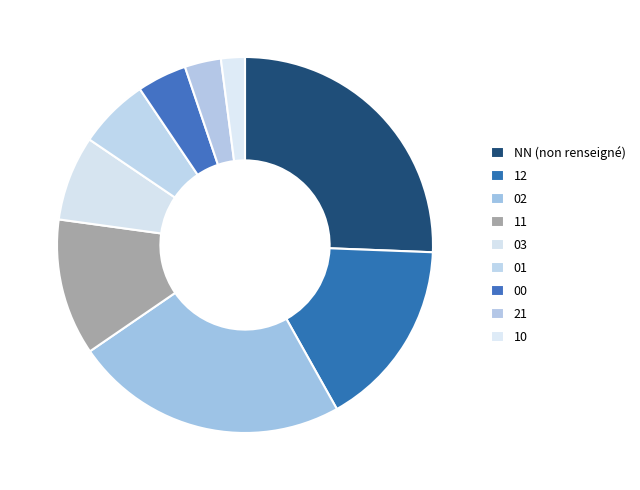

Count the number of slices in the pie.

9